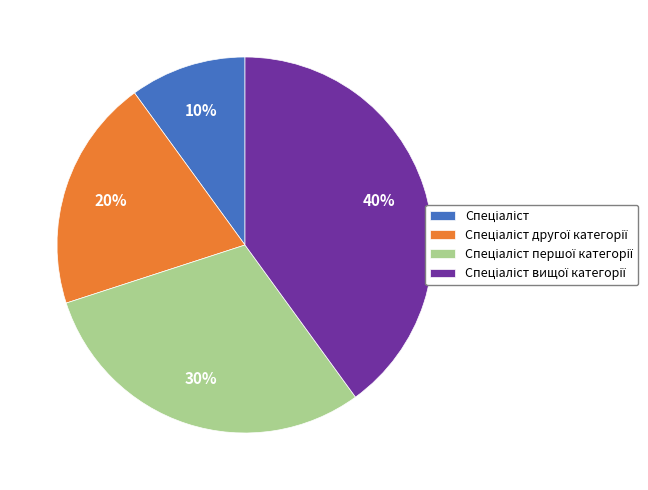

Is there any slice that represents more than half of the pie?

No